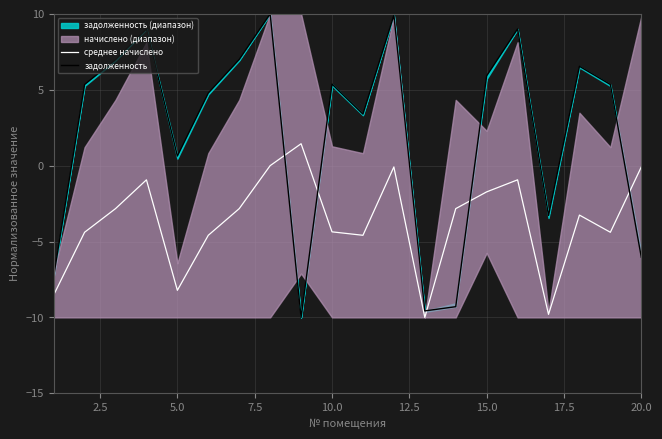

The среднее начислено series shows -0.1 at 20.0. True or false?

True